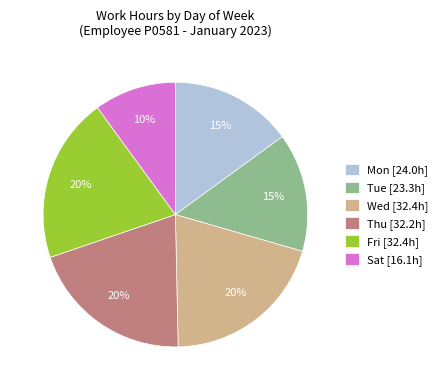

How many segments does this pie chart have?

6